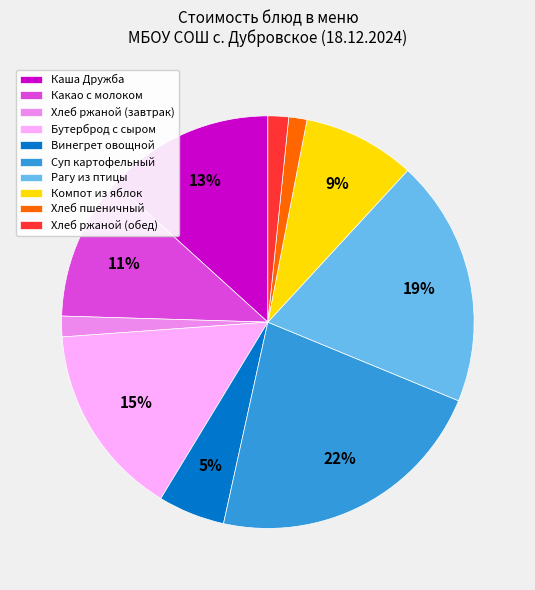

Is the sum of Хлеб ржаной (завтрак) and Какао с молоком greater than half?

No